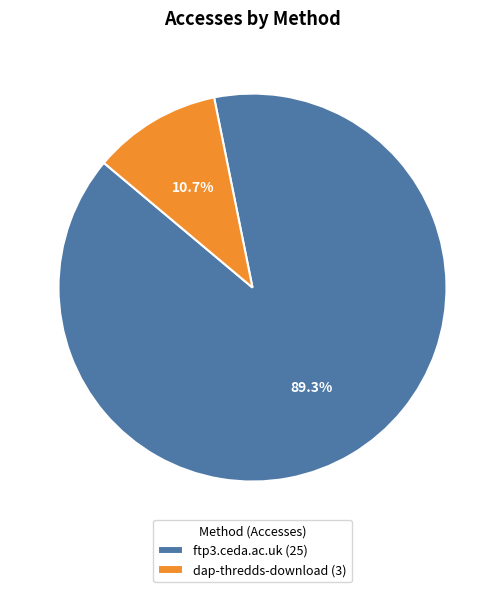

Combined, do dap-thredds-download and ftp3.ceda.ac.uk account for over 50%?

Yes